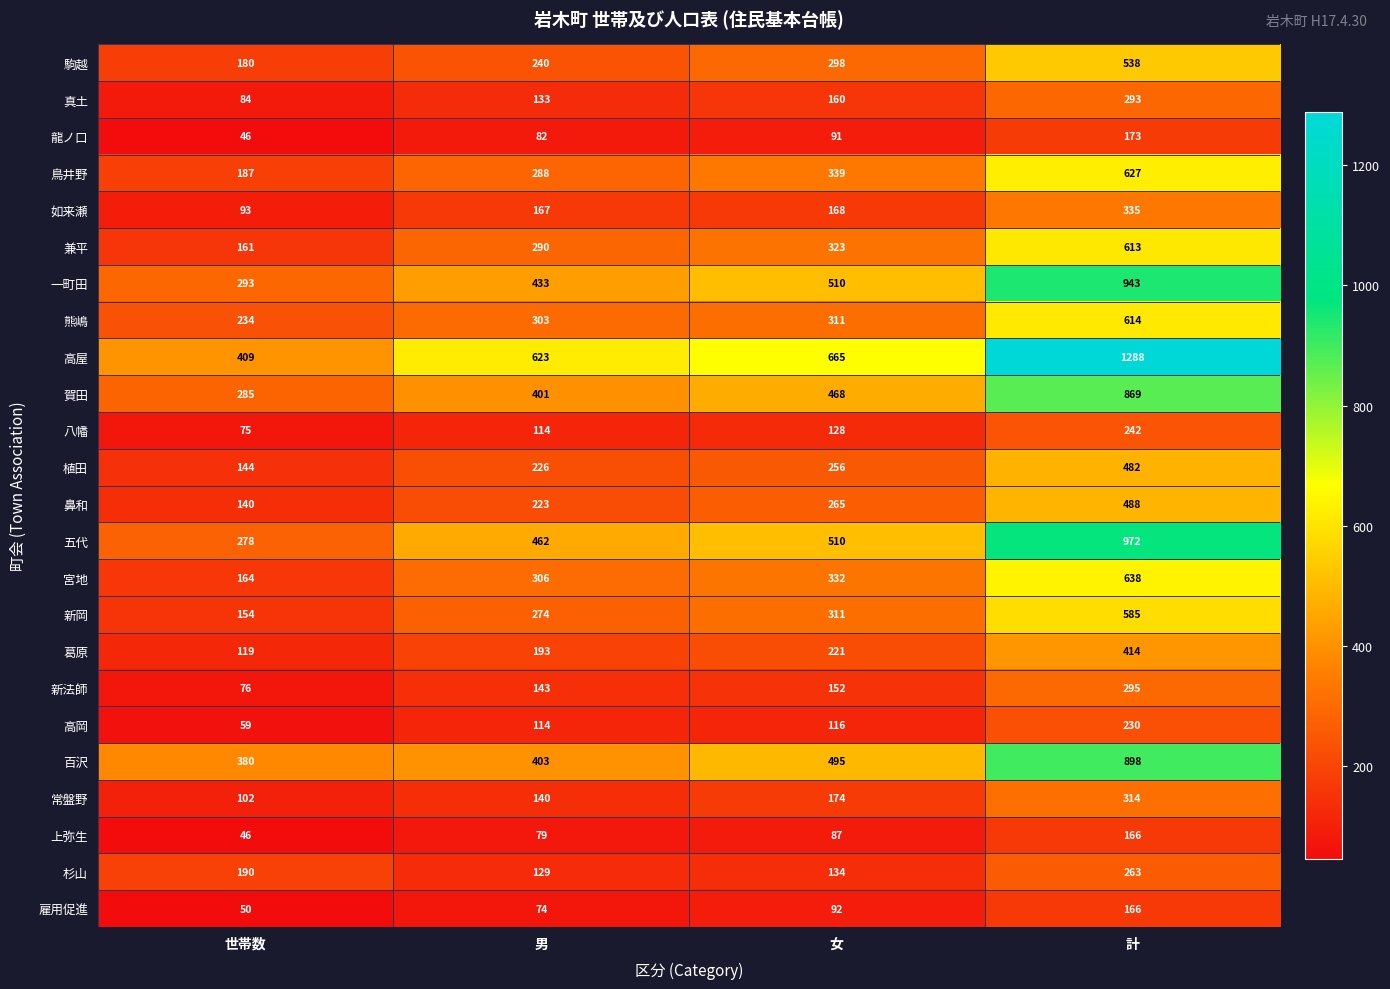

Is it true that 宮地 equals 164 at 世帯数?

True